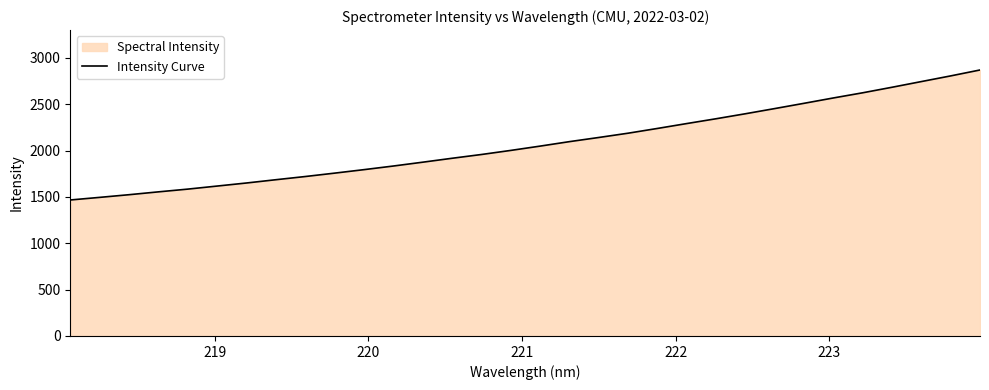

What is the difference between the maximum and minimum values?

1402.9